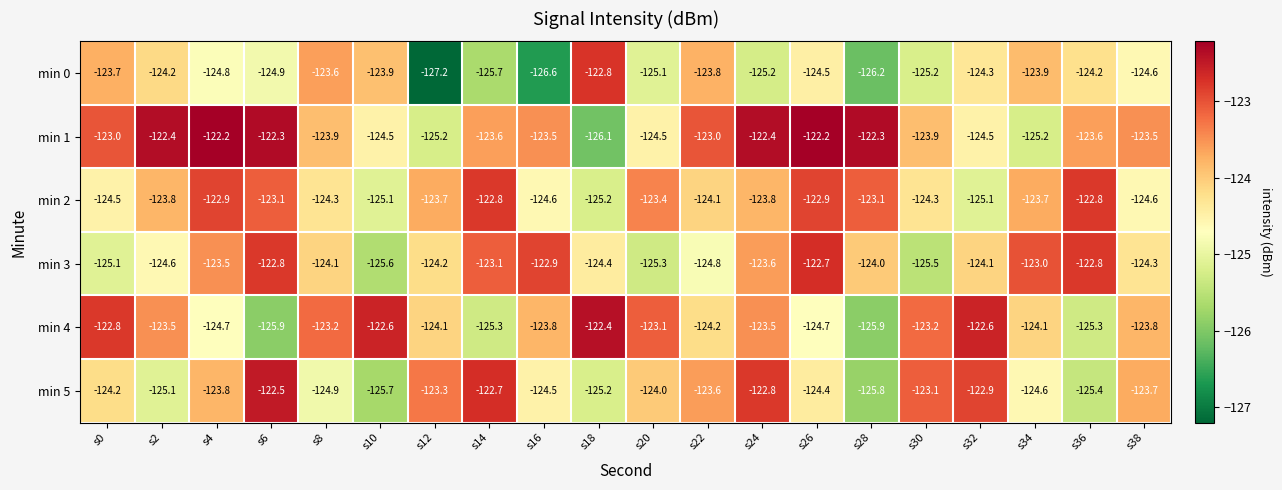

At which category is the sum across all series the highest?

s24